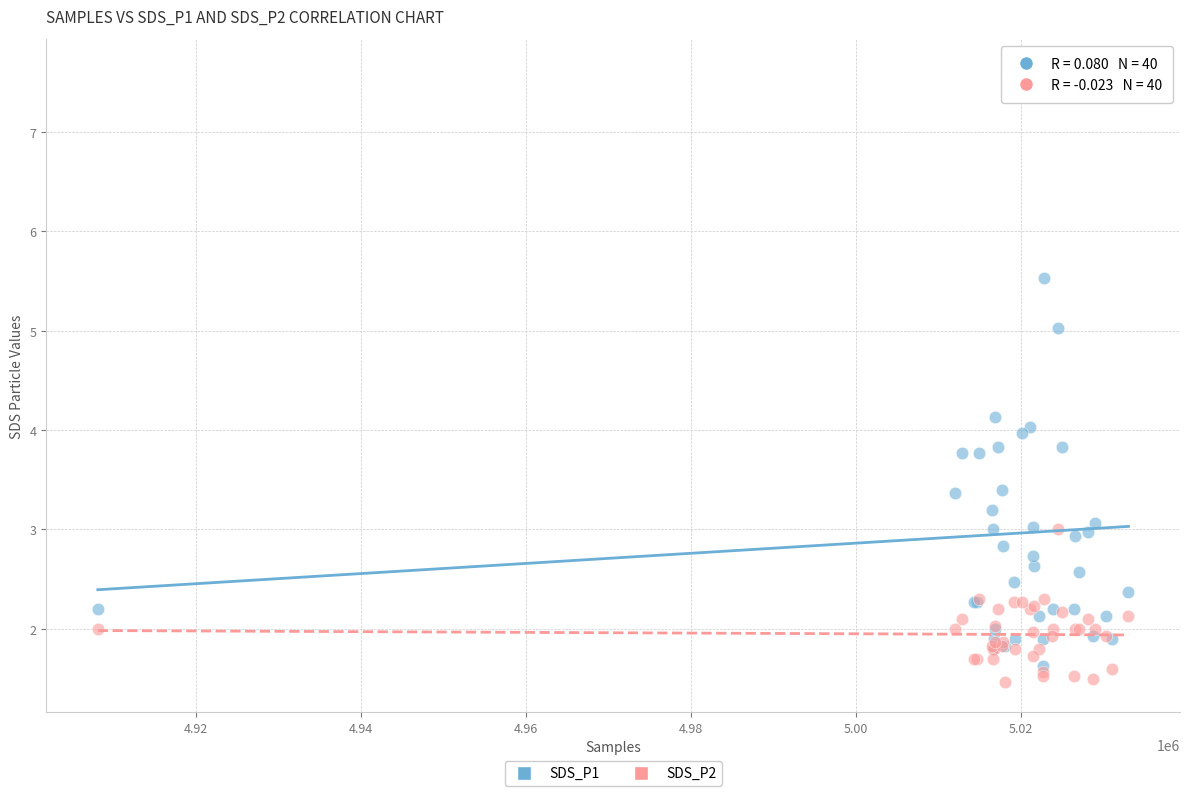

Which series reaches the maximum Y coordinate?

SDS_P1